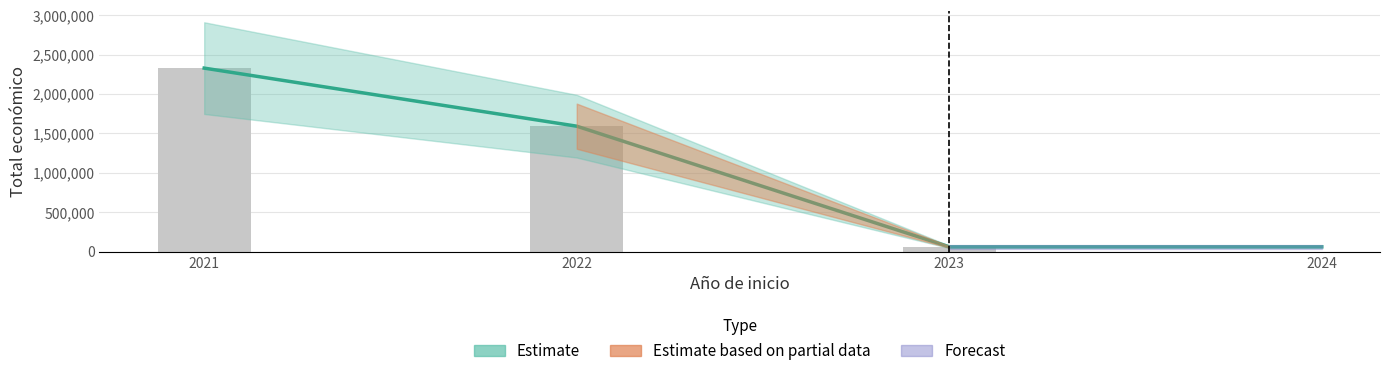

True or false: the data shows 1592249 at 2022.

True